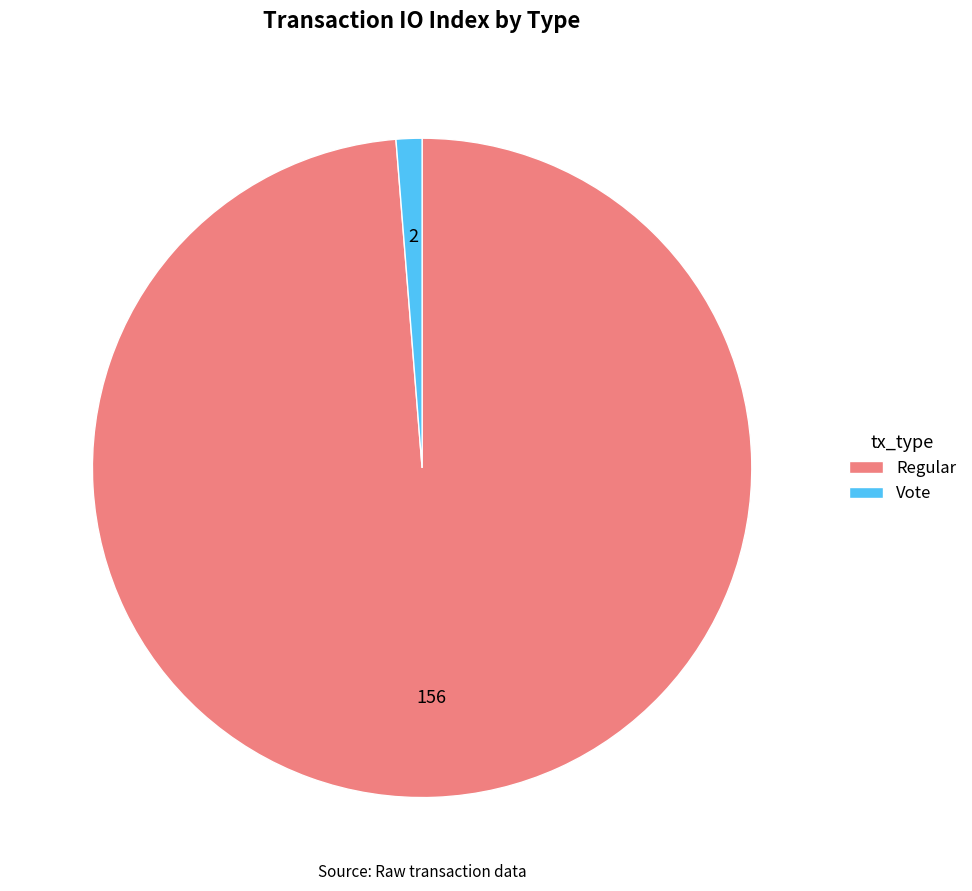

What is the ratio of the value at Regular to the value at Vote?

78.0